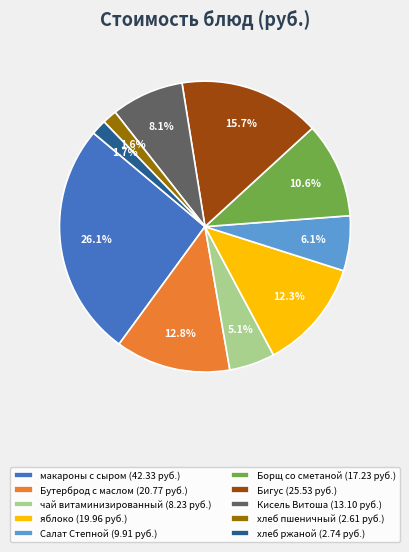

To the nearest percent, what is the average slice percentage?

10%